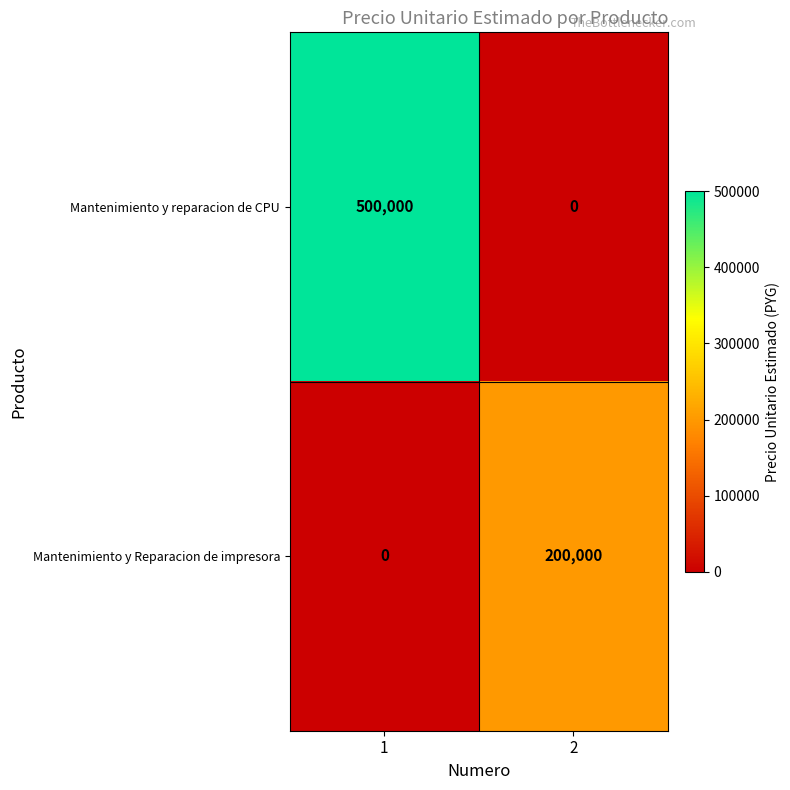

Which series has the largest total across all categories?

Mantenimiento y reparacion de CPU